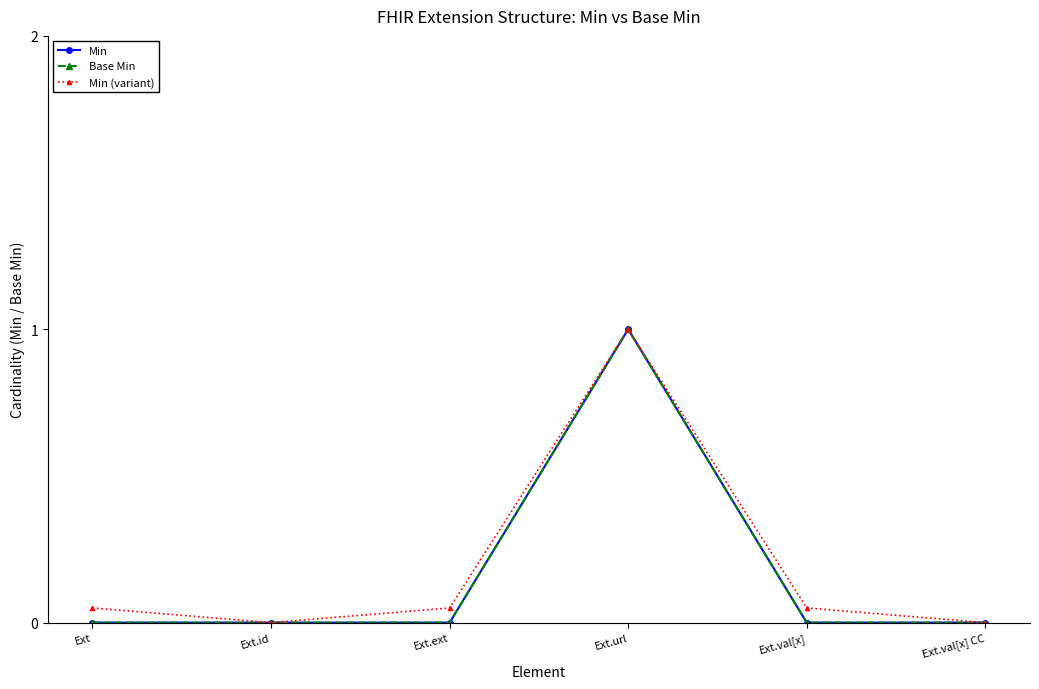

Which category has the highest value in the Min (variant) series?

Ext.url